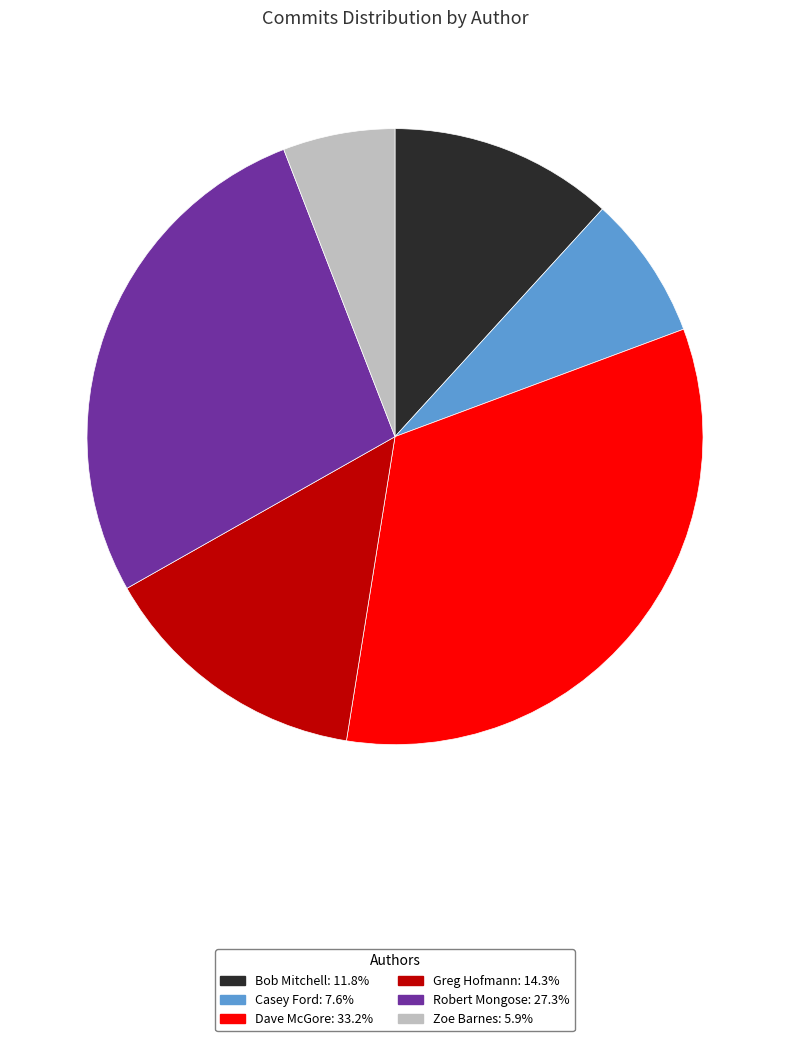

Which category has the biggest portion of the pie?

Dave McGore